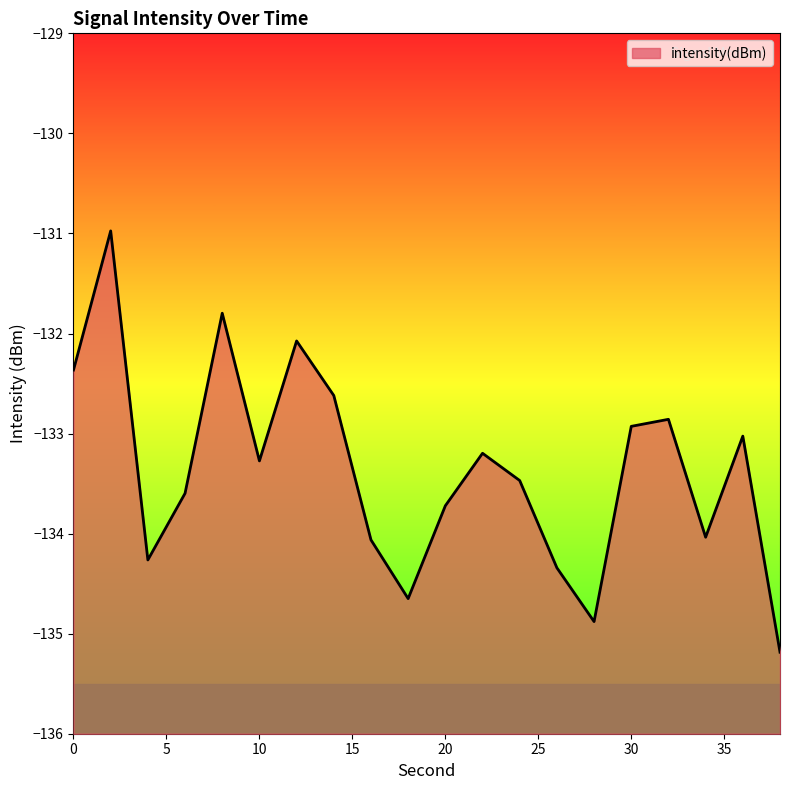

List the labels in order of value, smallest first.

38, 28, 18, 26, 4, 16, 34, 20, 6, 24, 10, 22, 36, 30, 32, 14, 0, 12, 8, 2